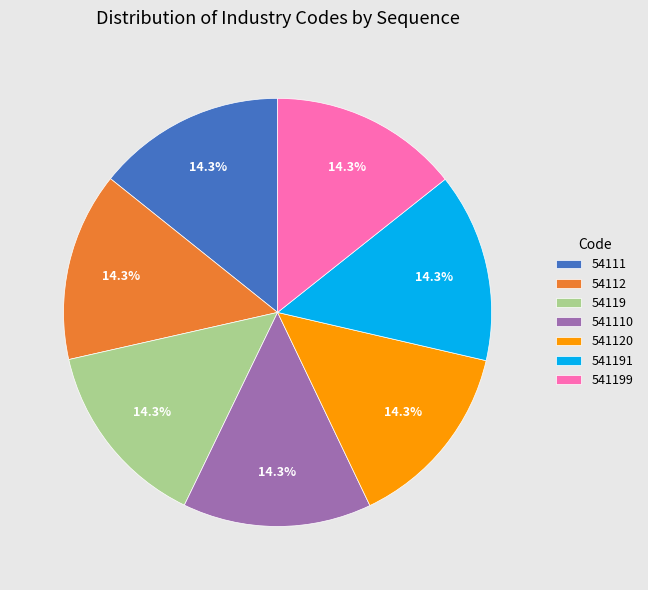

How many segments does this pie chart have?

7